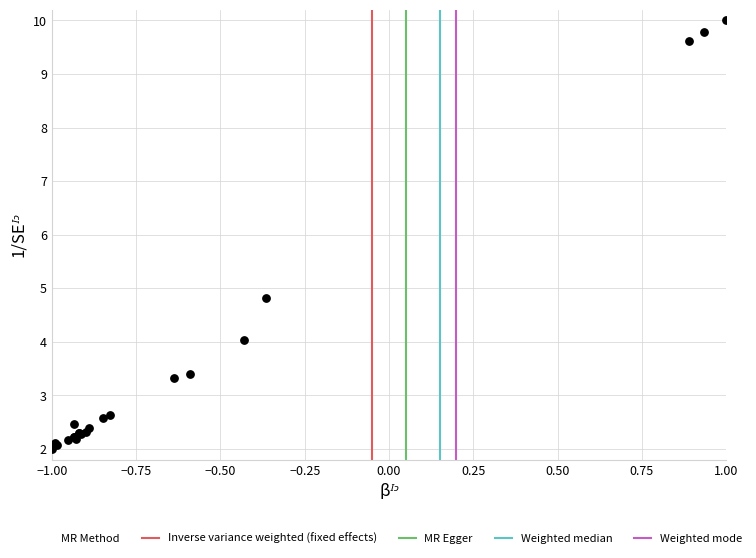

What Y value in the scatter plot is closest to 6?

4.8